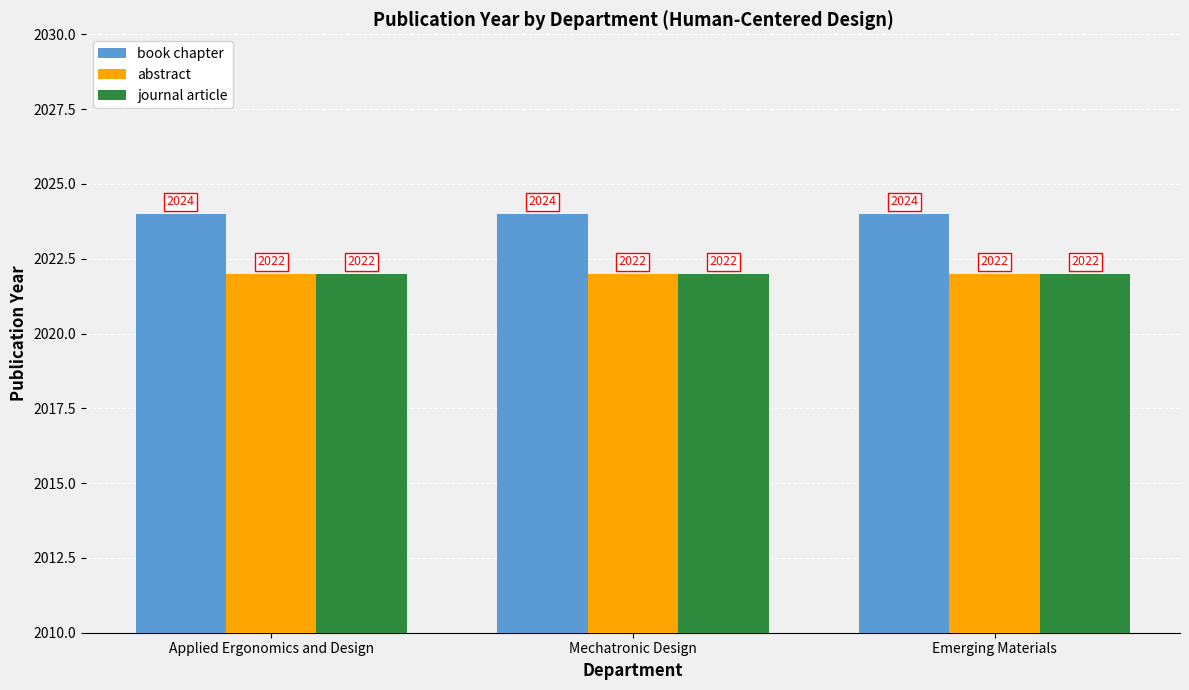

Is the value of abstract at Emerging Materials greater than the value of book chapter at Emerging Materials?

No